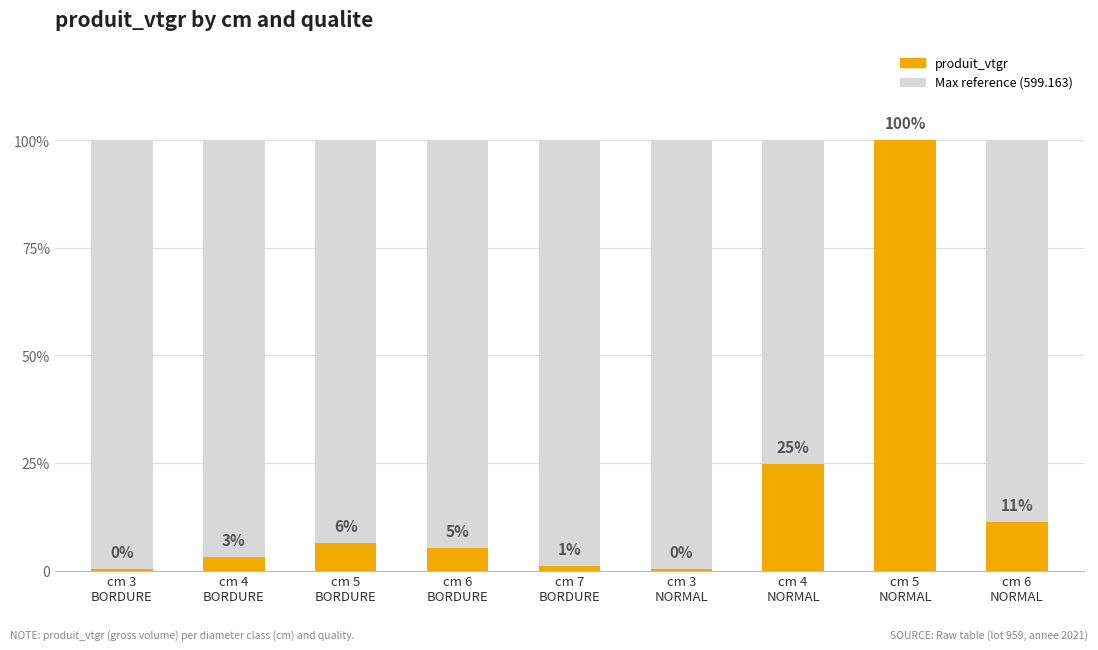

Rank the categories by value from lowest to highest.

cm 3
BORDURE, cm 3
NORMAL, cm 7
BORDURE, cm 4
BORDURE, cm 6
BORDURE, cm 5
BORDURE, cm 6
NORMAL, cm 4
NORMAL, cm 5
NORMAL